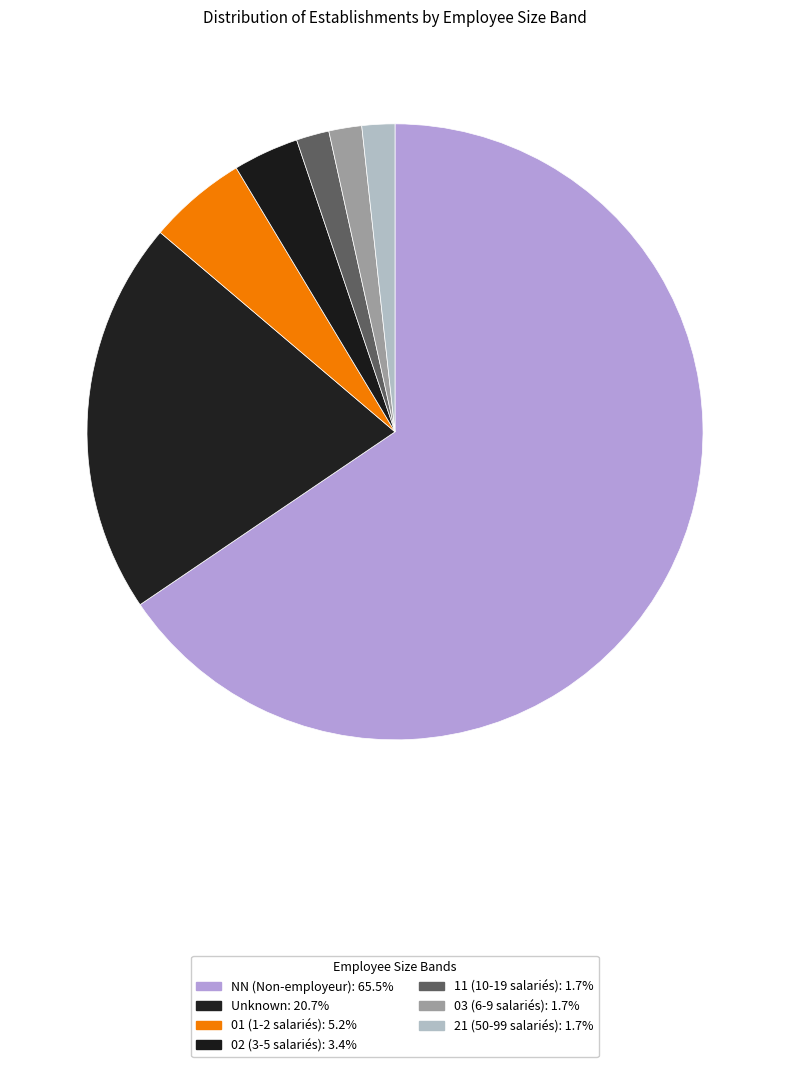

Count the number of slices in the pie.

7